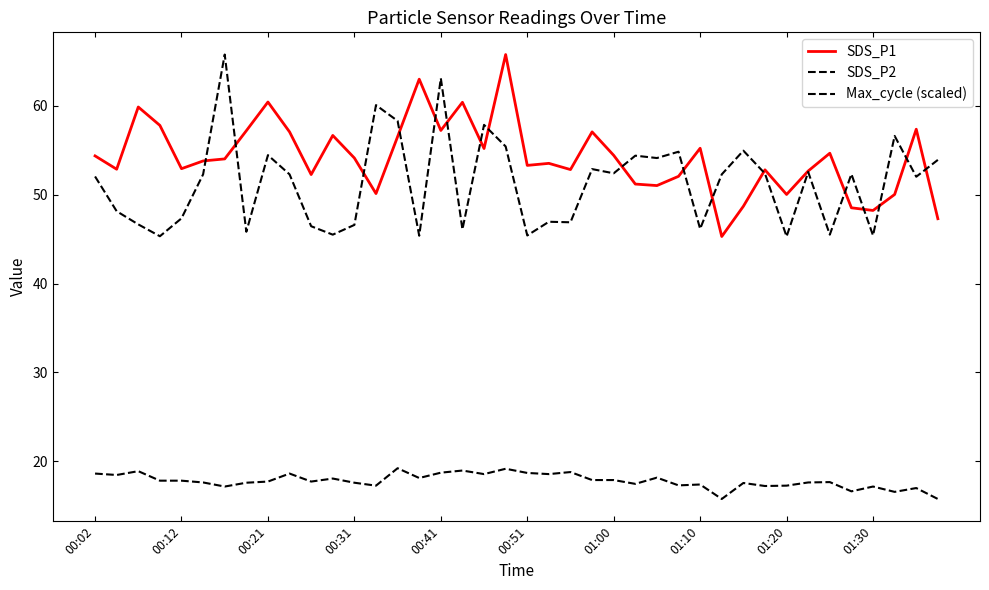

How many lines are shown in the chart?

3